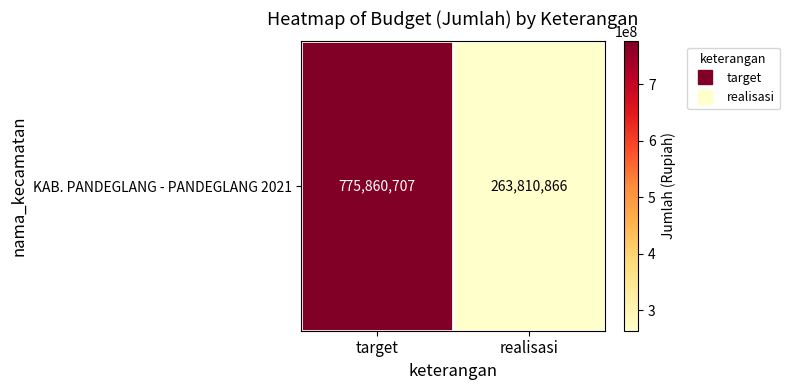

What is the change in value from target to realisasi?

-512049841